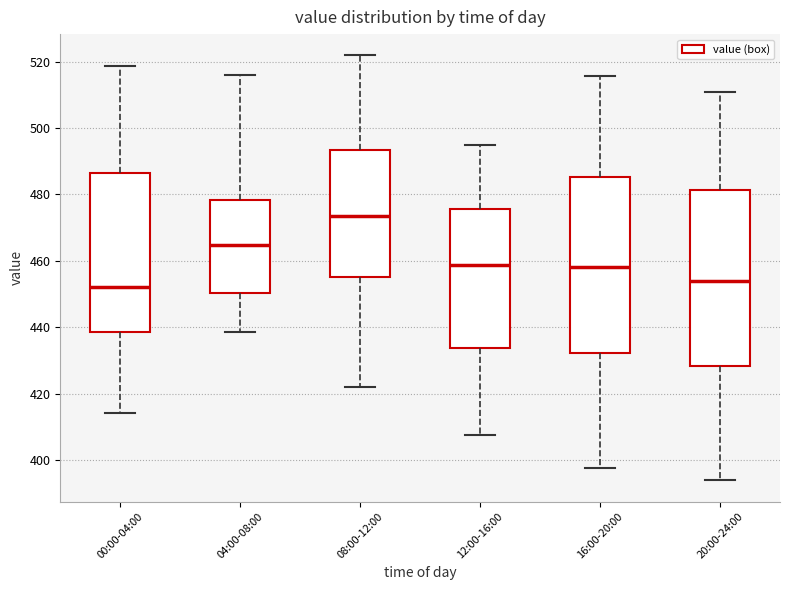

Reading left to right, transcribe this box plot: for each box, give where its median line is, the range the box spans, and where its two whiskers end, as read against the y-axis. The values are not printed on the chart, so give them approximately, as read against the axis.

00:00-04:00: median 452, box 438 to 486, whiskers 414 to 518
04:00-08:00: median 464, box 450 to 478, whiskers 438 to 516
08:00-12:00: median 474, box 456 to 494, whiskers 422 to 522
12:00-16:00: median 458, box 434 to 476, whiskers 408 to 494
16:00-20:00: median 458, box 432 to 486, whiskers 398 to 516
20:00-24:00: median 454, box 428 to 482, whiskers 394 to 510